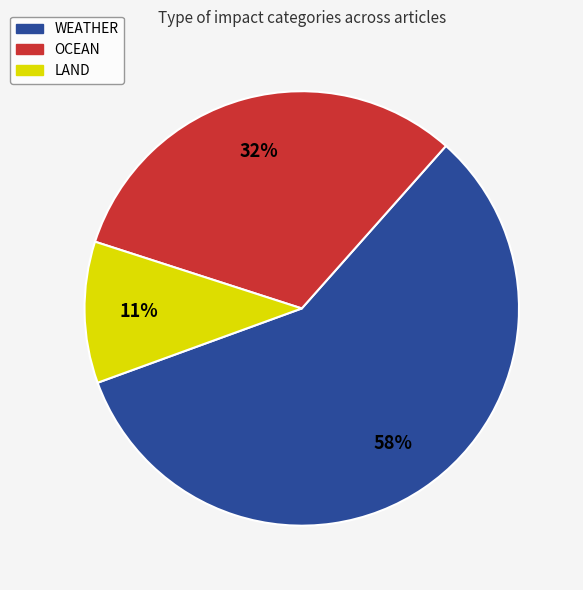

Which slice is the smallest?

LAND